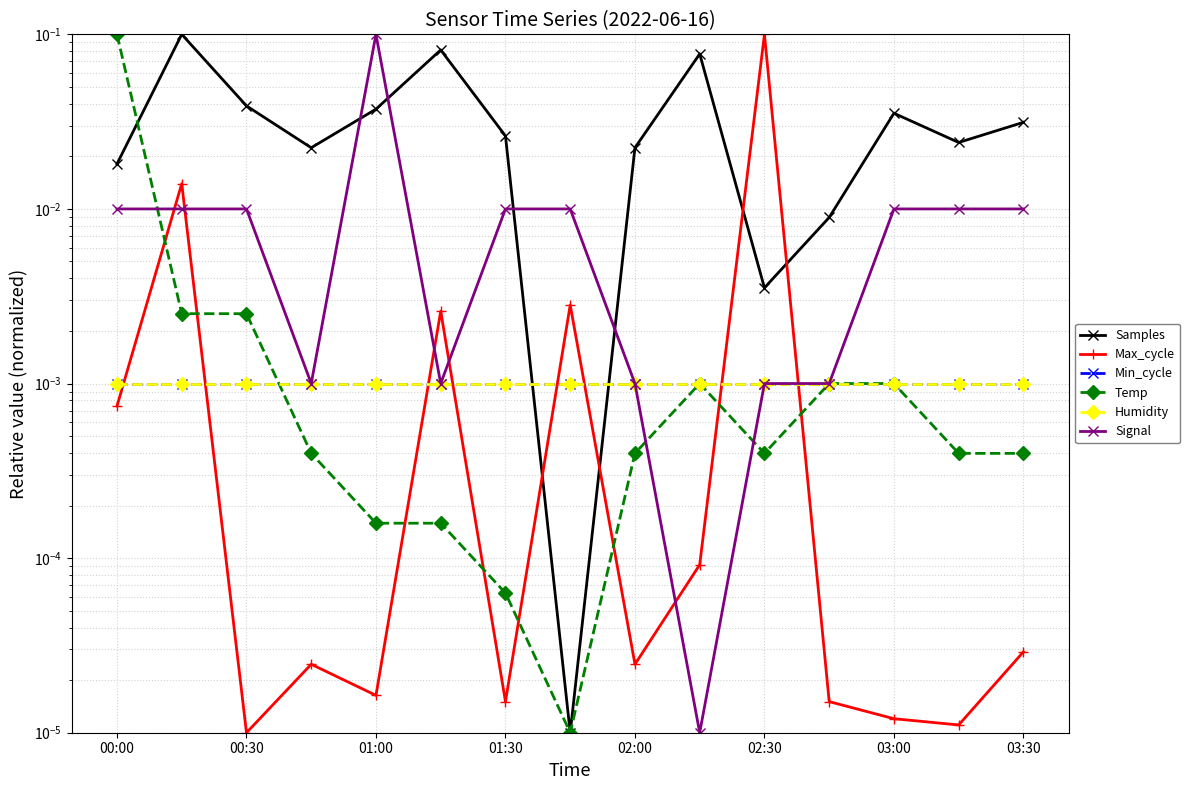

What is the sum of all Samples values?

0.5